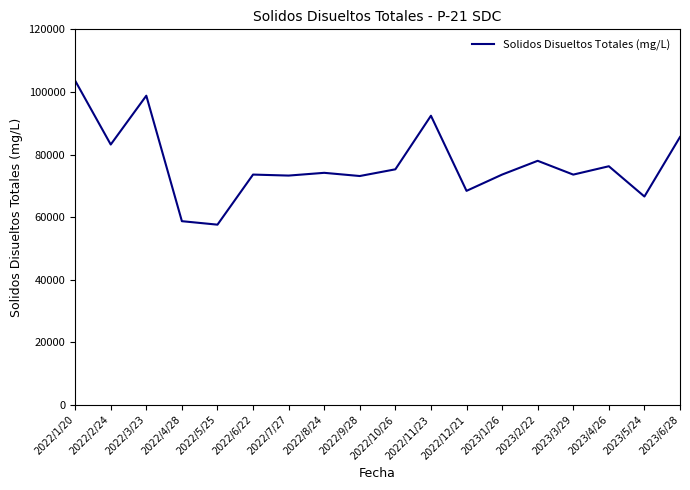

What is the change in value from 2022/6/22 to 2022/12/21?

-5200